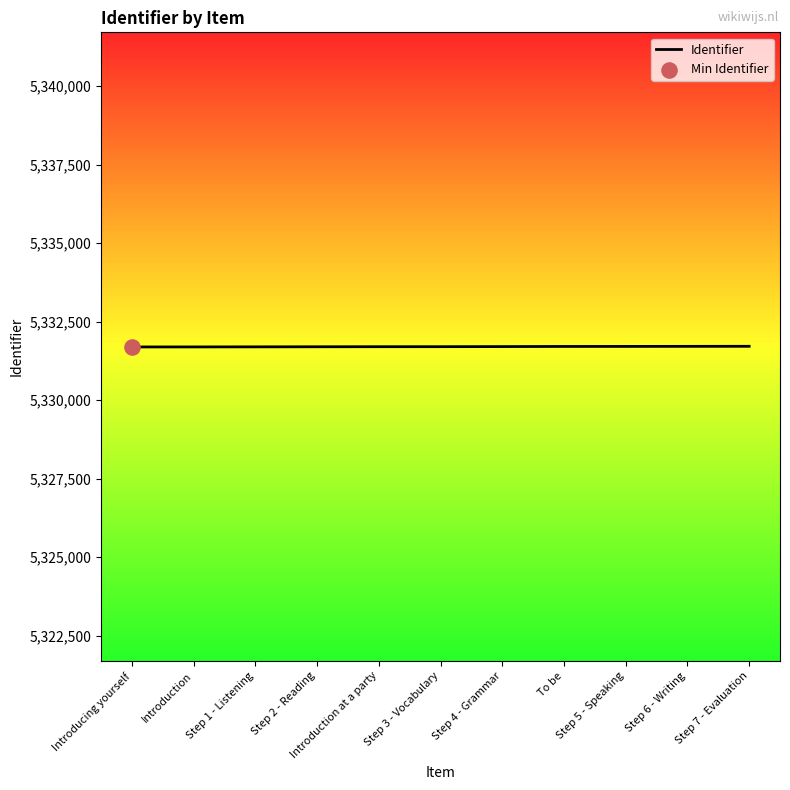

What is the maximum value shown in the chart?

5331716